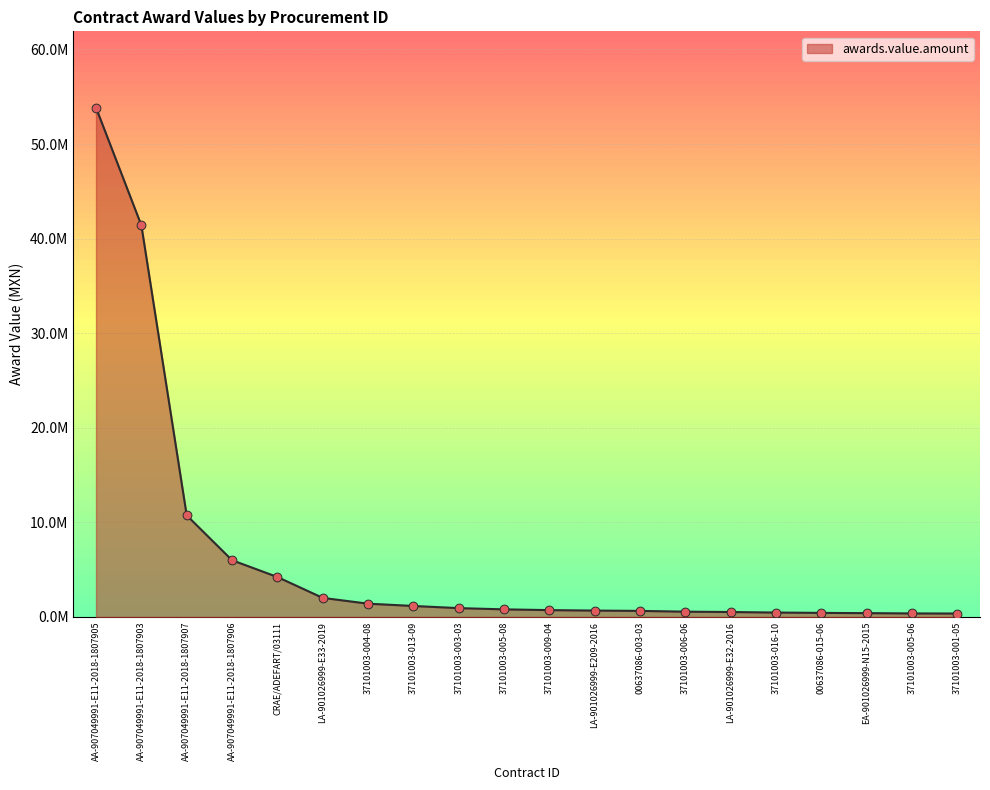

Does the chart have visible grid lines?

Yes